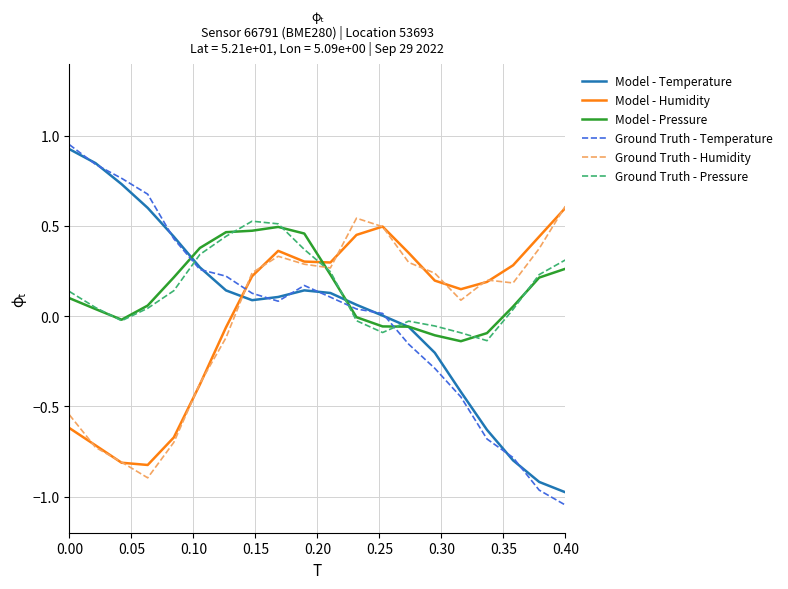

What is the maximum value for Model - Humidity?

0.6